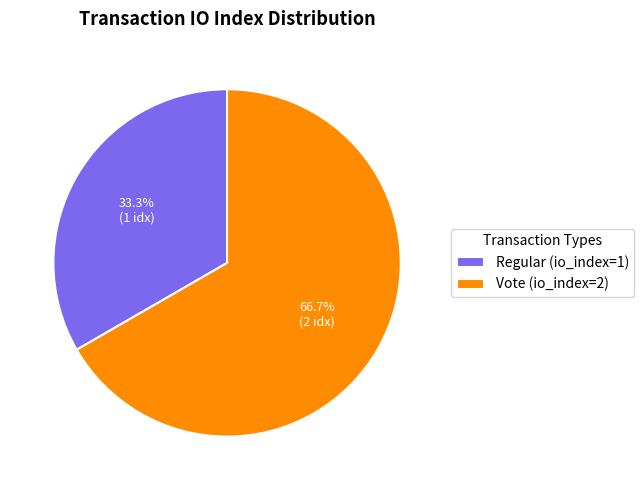

What percentage is the Vote (io_index=2) slice, to the nearest percent?

67%